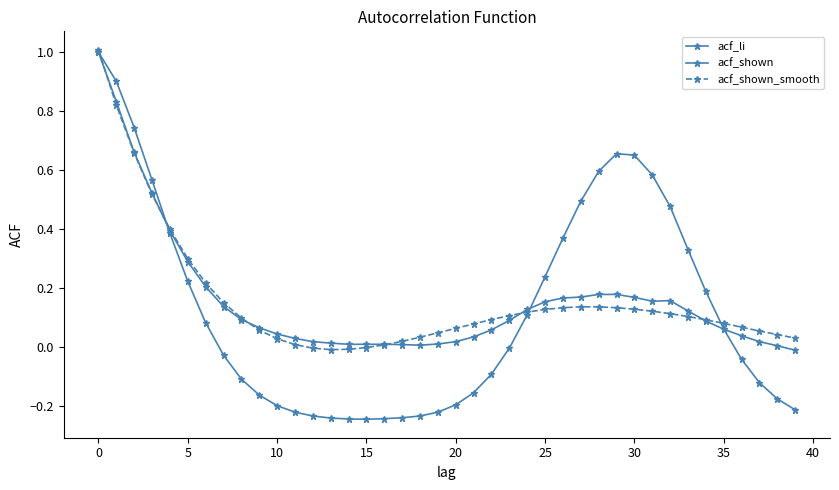

Count the number of categories in the chart.

40